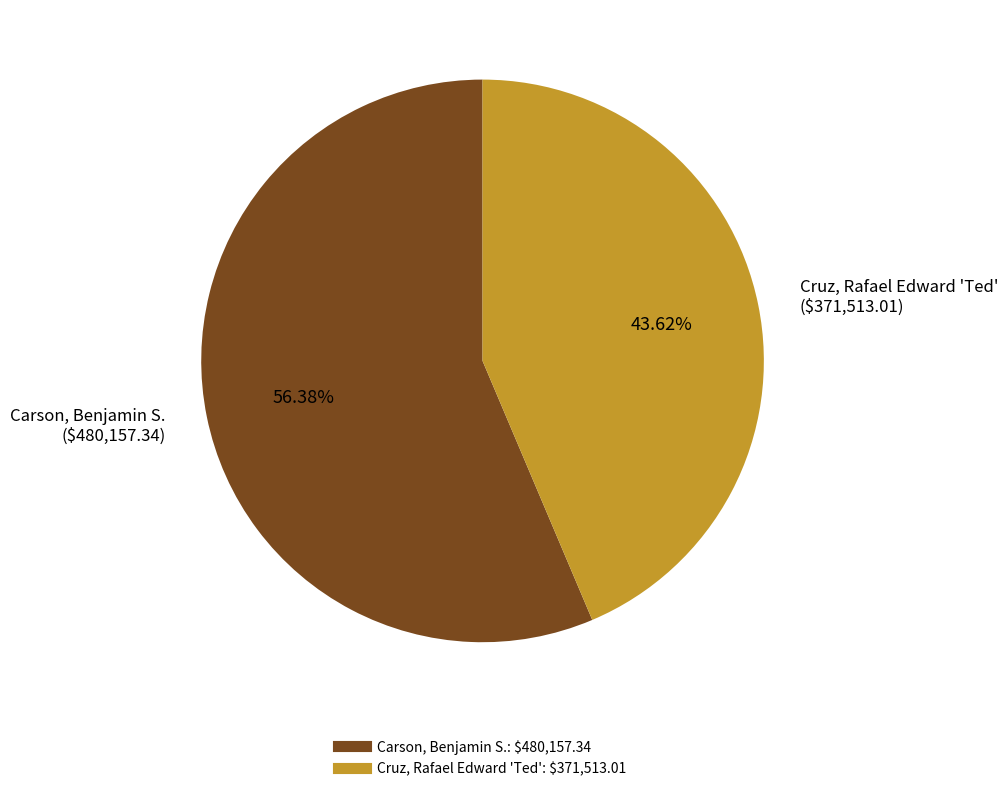

To the nearest percent, what is the combined percentage of Cruz, Rafael Edward 'Ted' and Carson, Benjamin S.?

100%